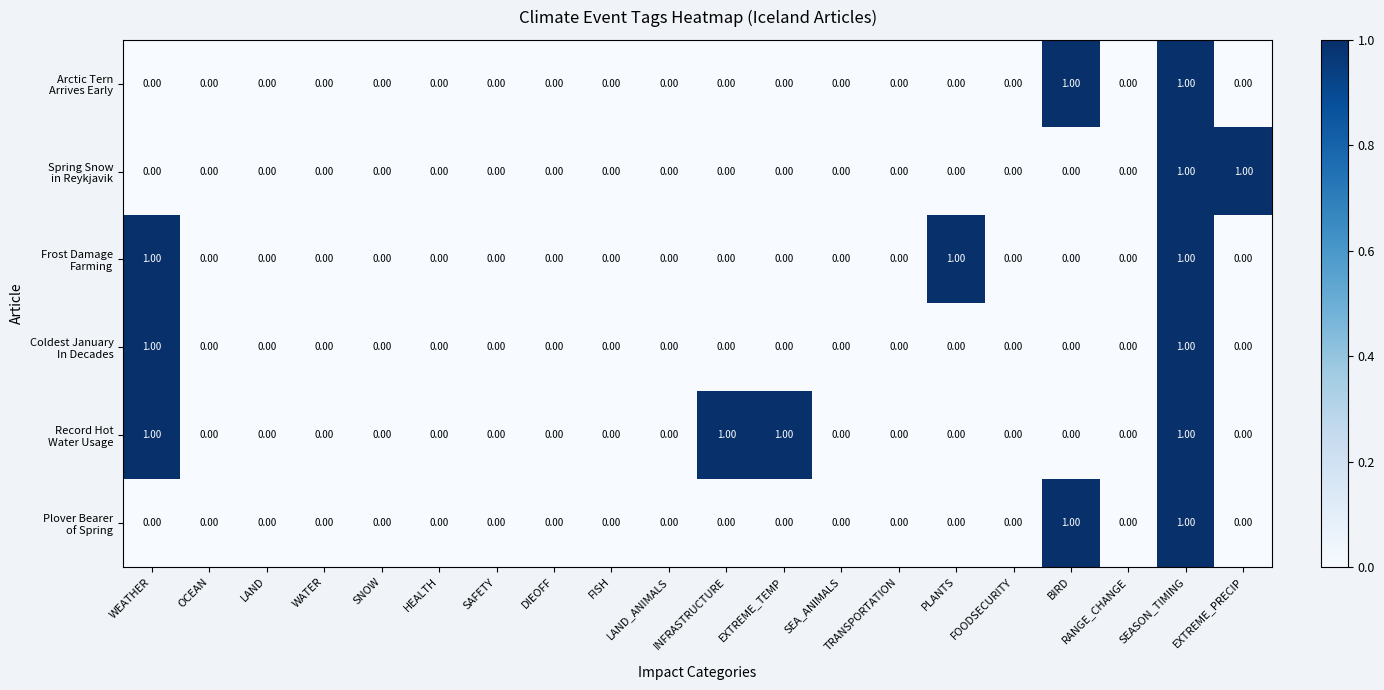

At which category is the sum across all series the highest?

SEASON_TIMING